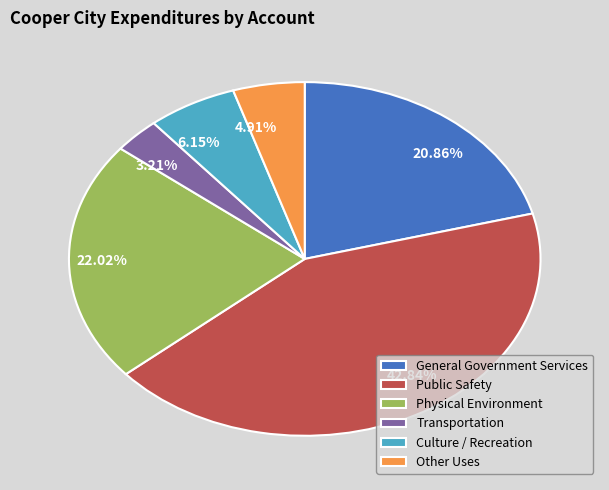

True or false: Transportation accounts for 3% of the total.

True